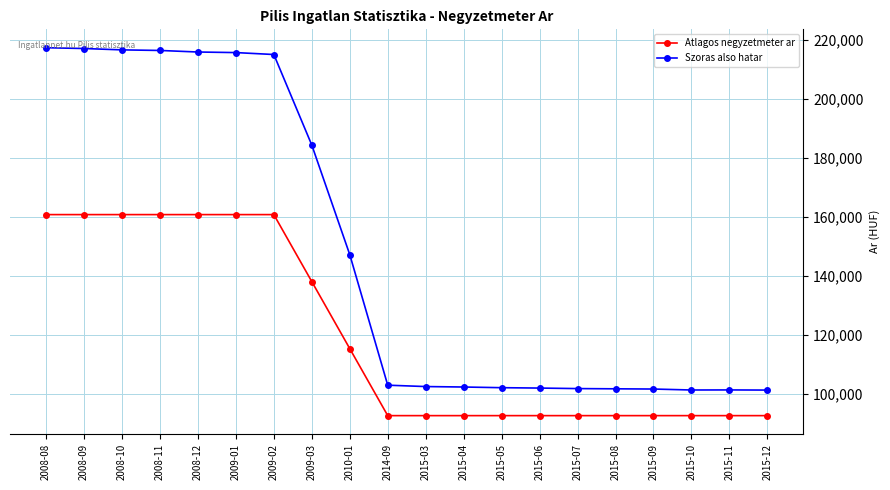

Rank the series by their average value, from highest to lowest.

Szoras also hatar, Atlagos negyzetmeter ar